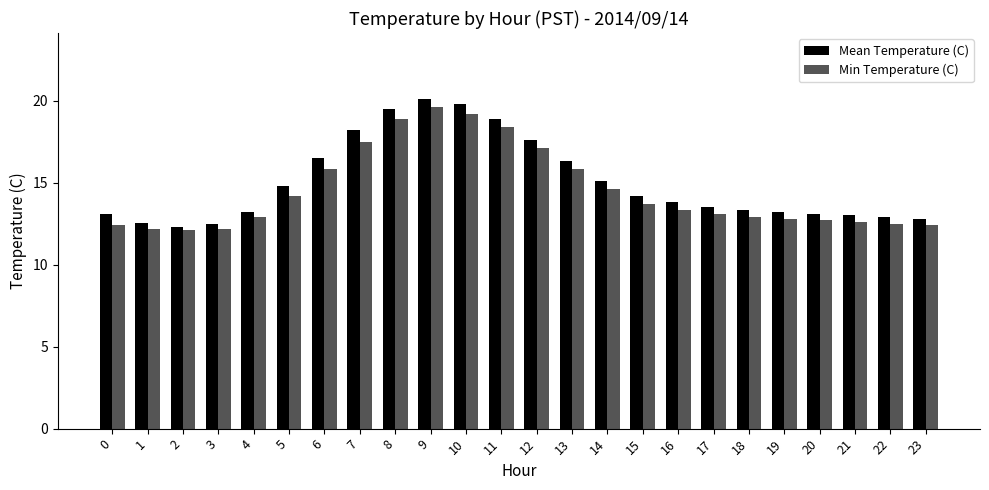

How many bars are there in total?

48